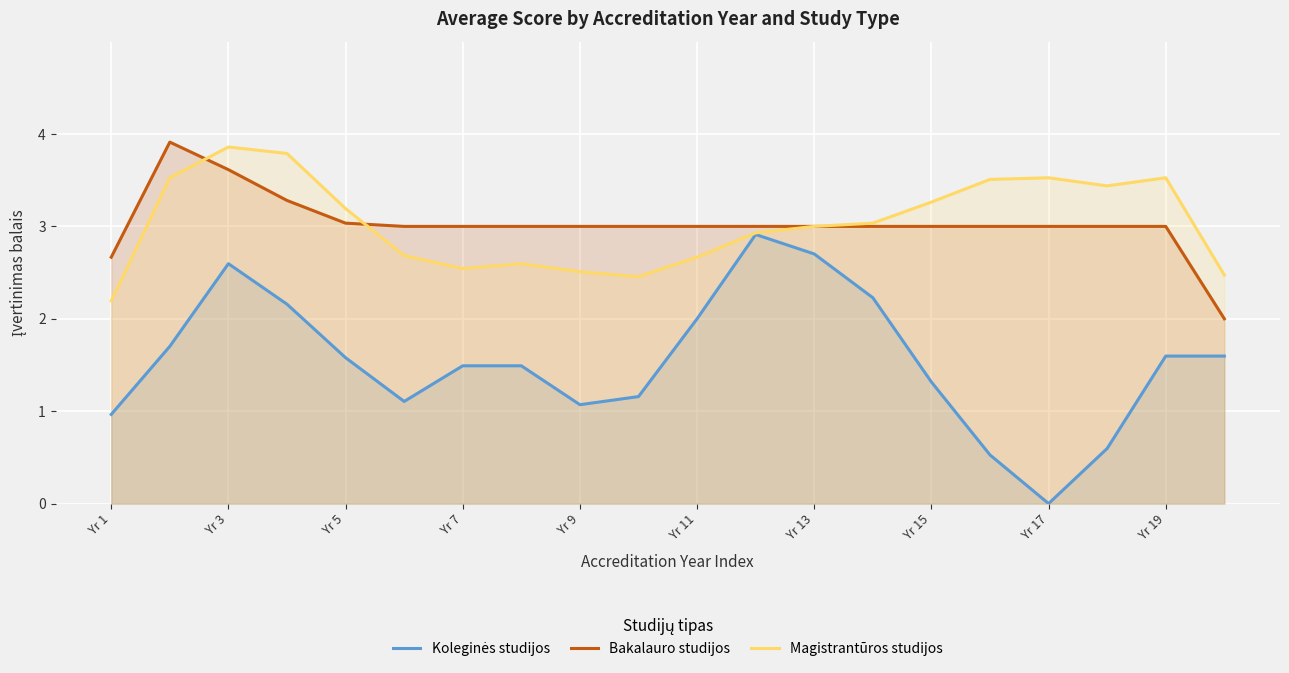

What is the difference between the second highest and second lowest values in the Magistrantūros studijos series?

1.3